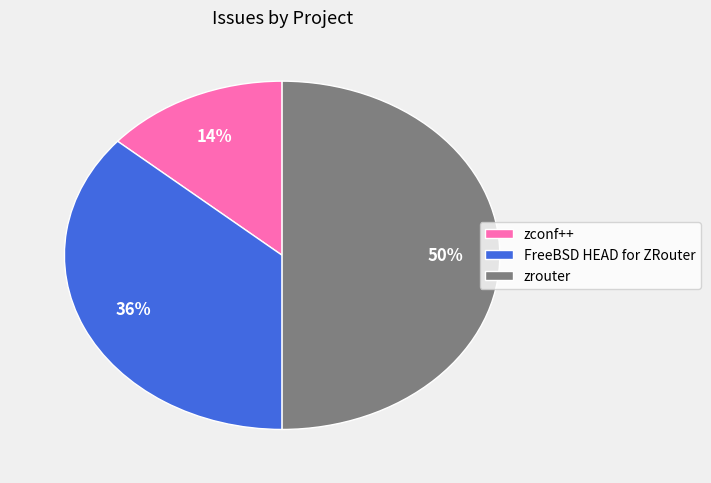

Which slice is the largest?

zrouter